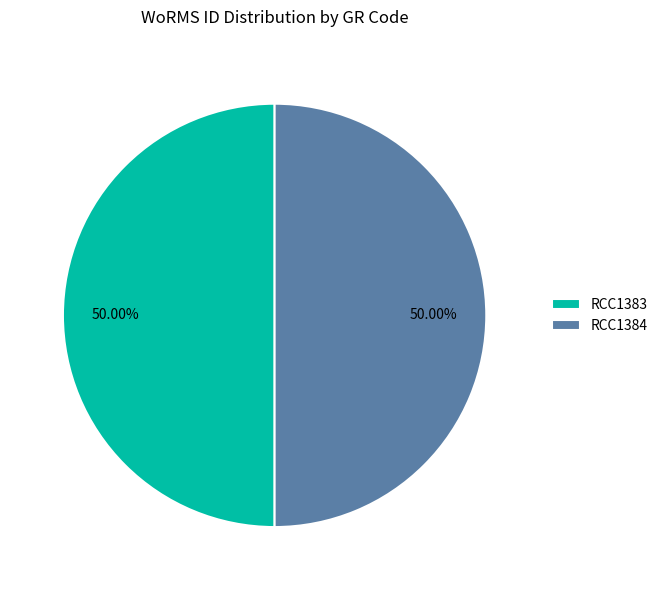

To the nearest percent, what percentage of the pie is RCC1384?

50%